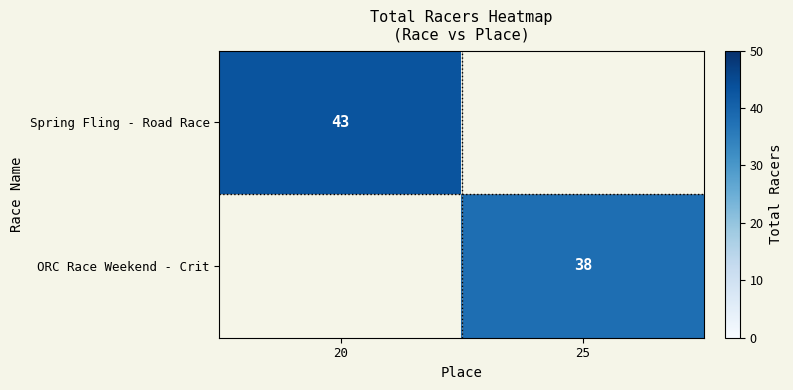

Which has a higher value, 25 or 20?

20